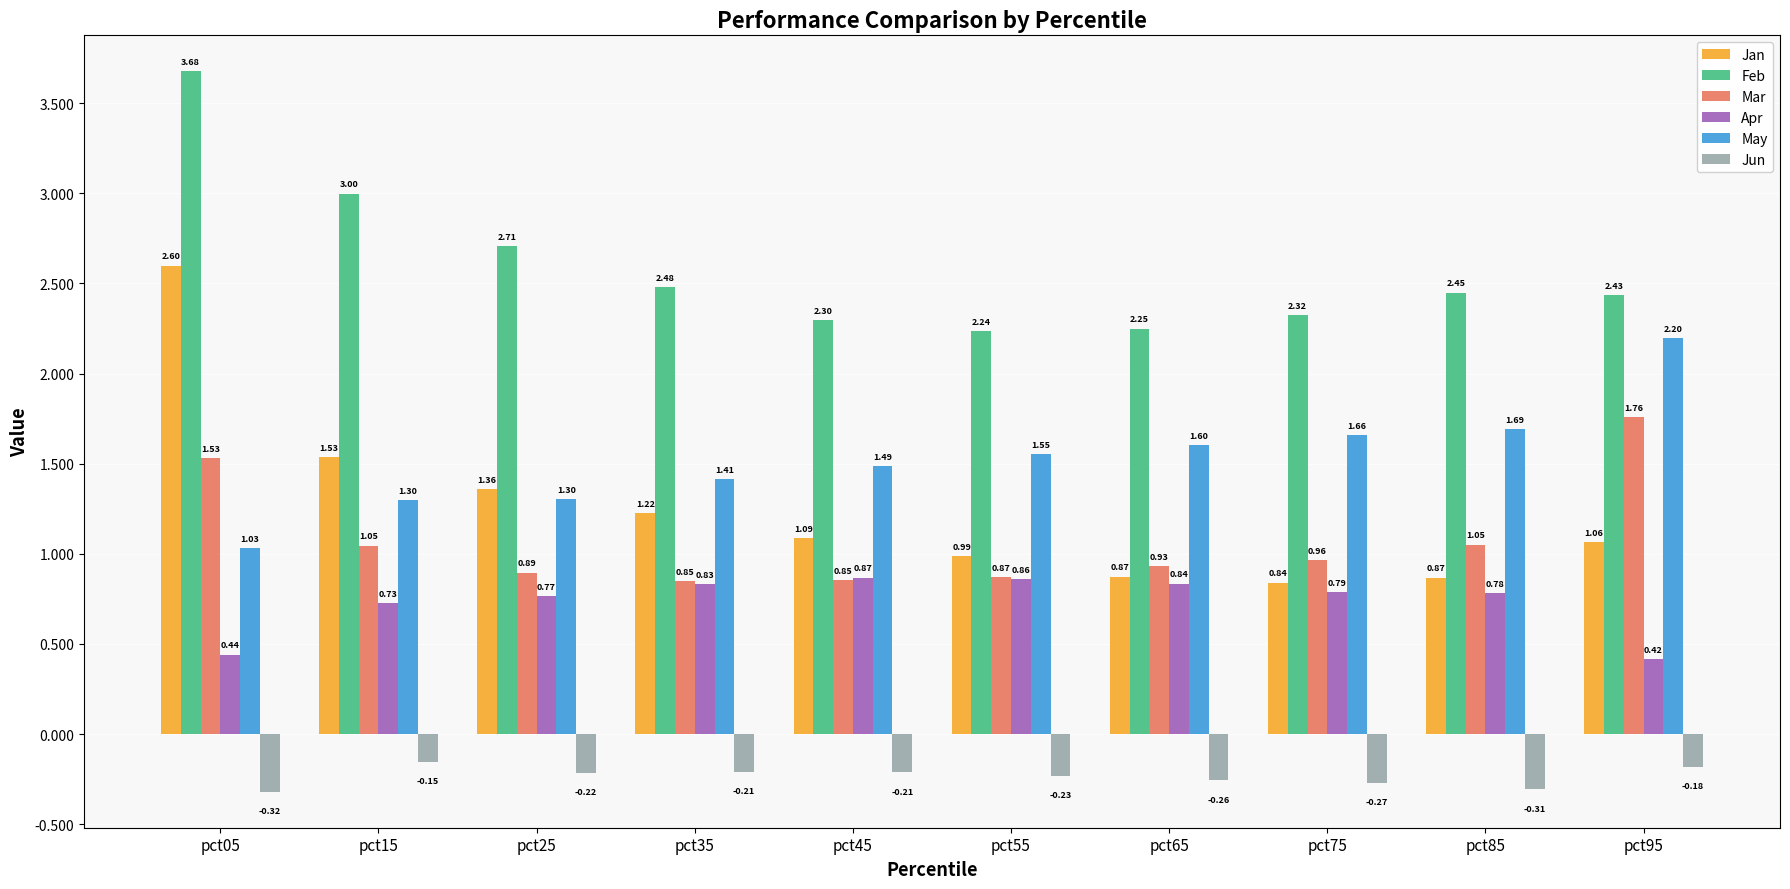

What is the difference between the maximum and minimum values in the Apr series?

0.5